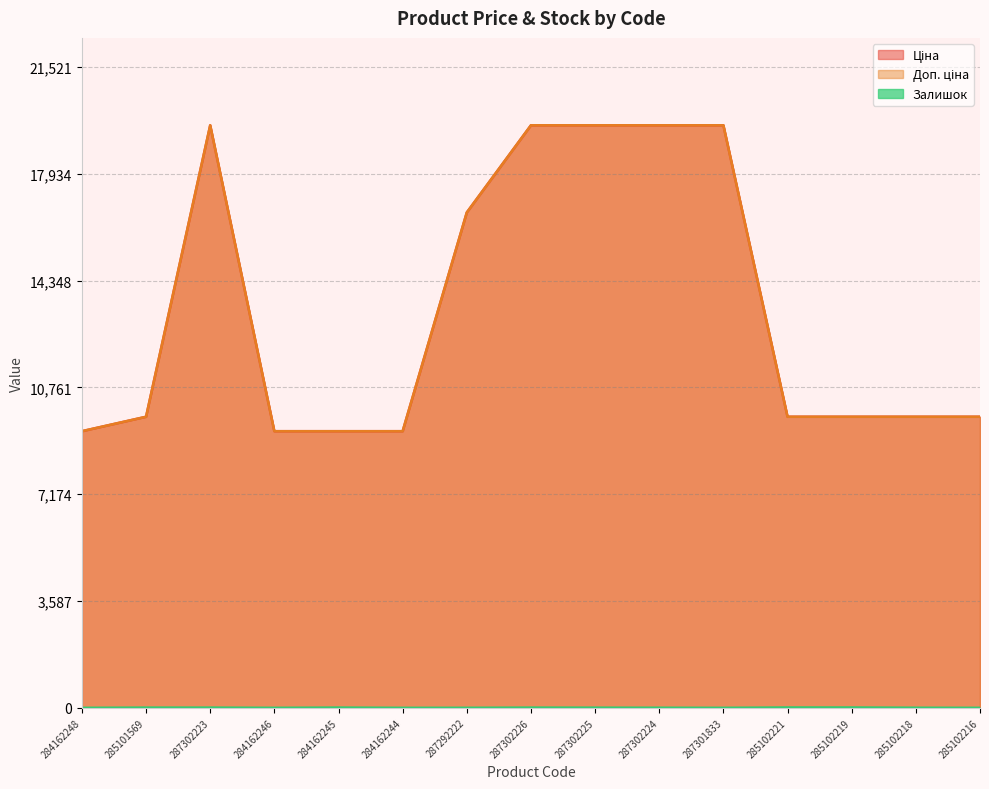

True or false: Залишок and Ціна intersect in this chart.

False